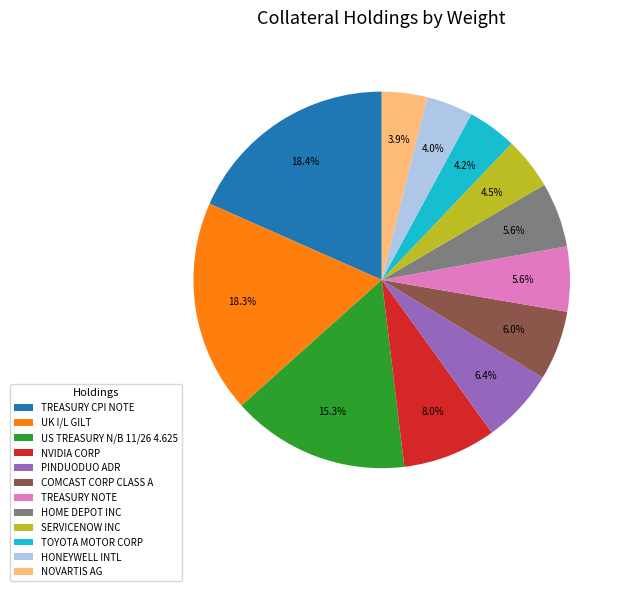

What is the ratio of the value at COMCAST CORP CLASS A to the value at HONEYWELL INTL?

1.5